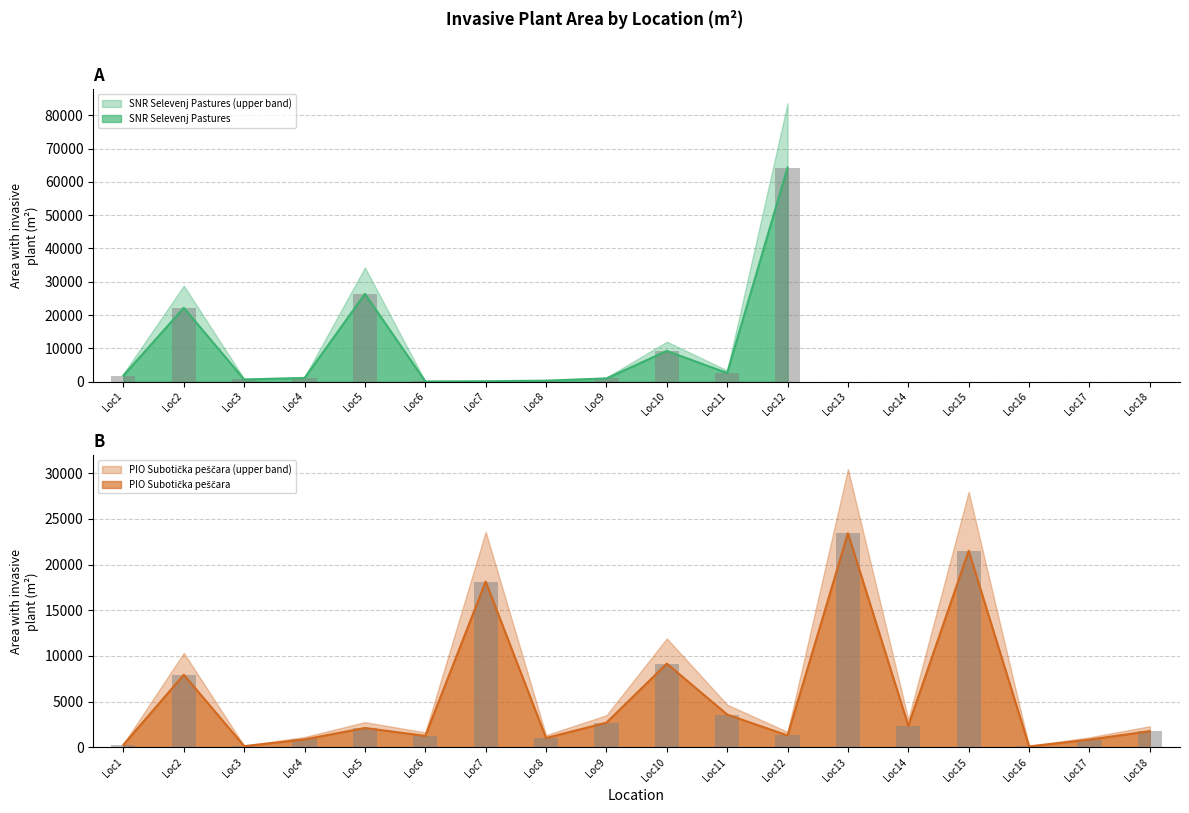

How many data points are less than 2131?

9